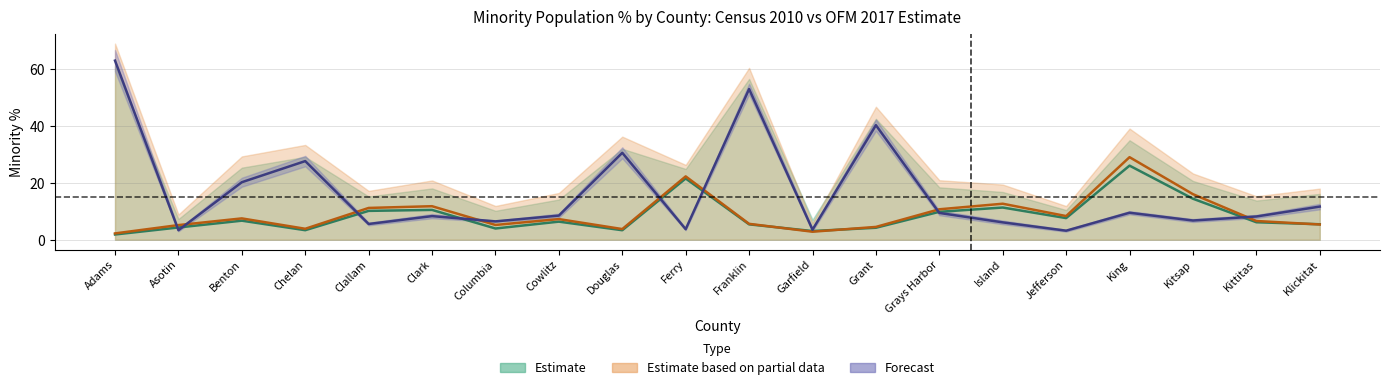

Which category has the highest value across all series?

Adams